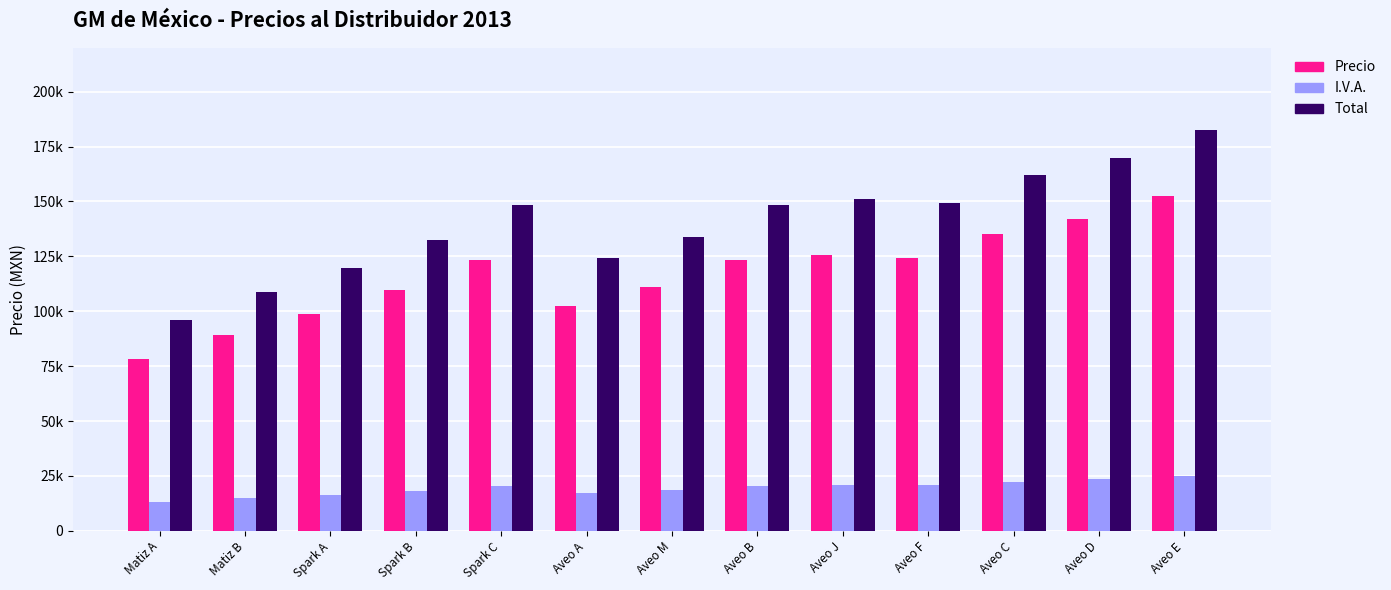

Which has a higher value, Aveo A or Aveo E?

Aveo E